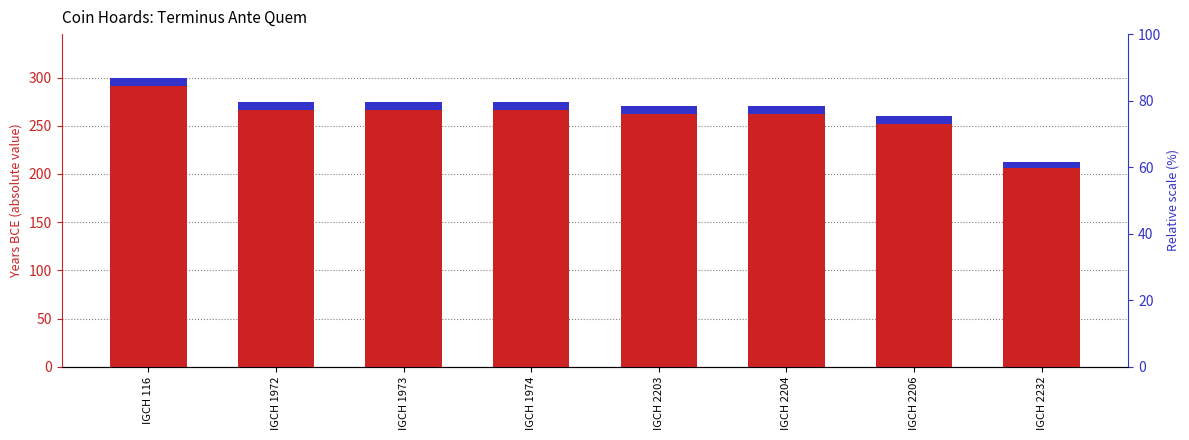

How many bars are there in each group?

2